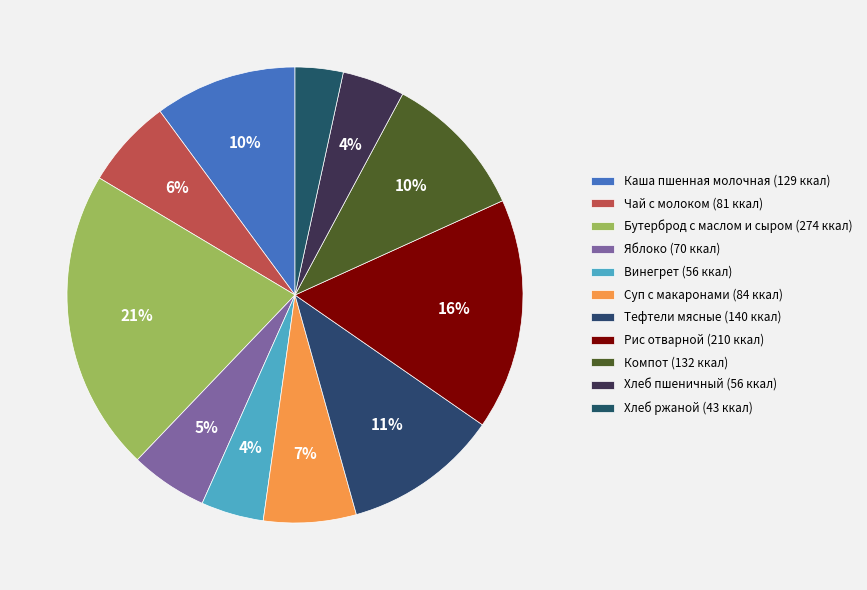

Approximately how many times larger is the value at Бутерброд с маслом и сыром compared to Хлеб пшеничный?

4.8